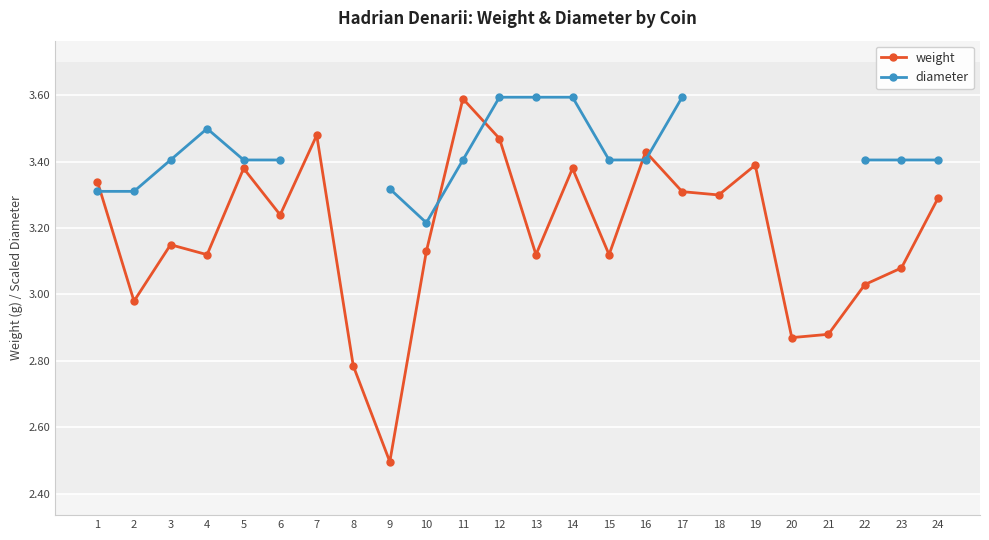

Is it true that diameter equals 3.4 at 22?

True